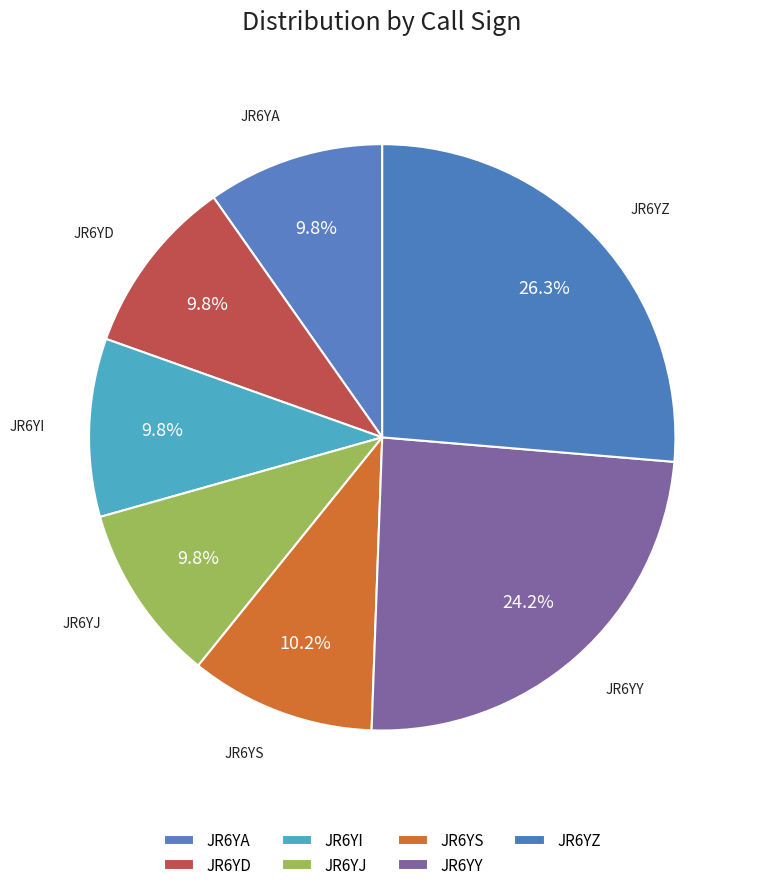

Count the number of slices in the pie.

7